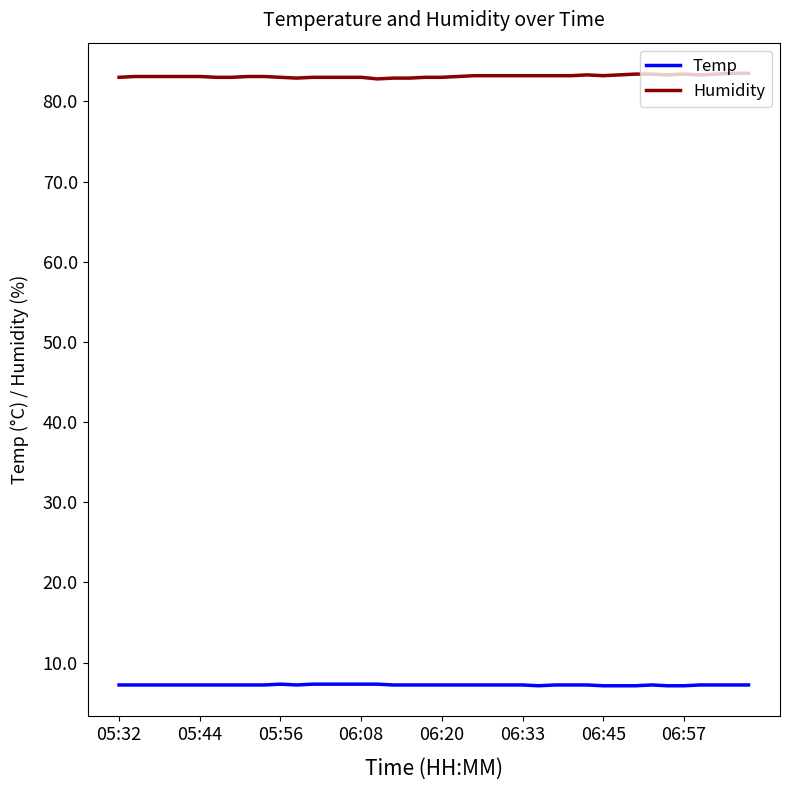

Is this an area chart (filled region under the line)?

No